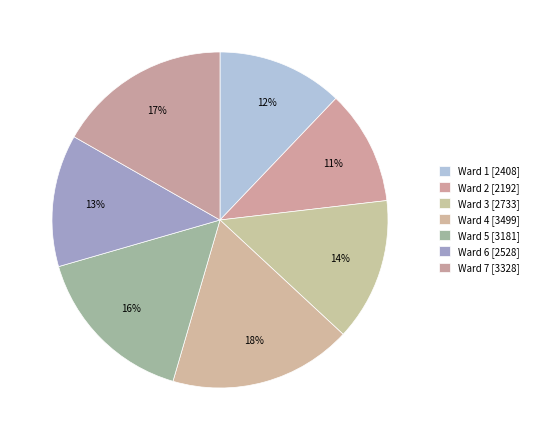

To the nearest percent, what is the average slice percentage?

14%